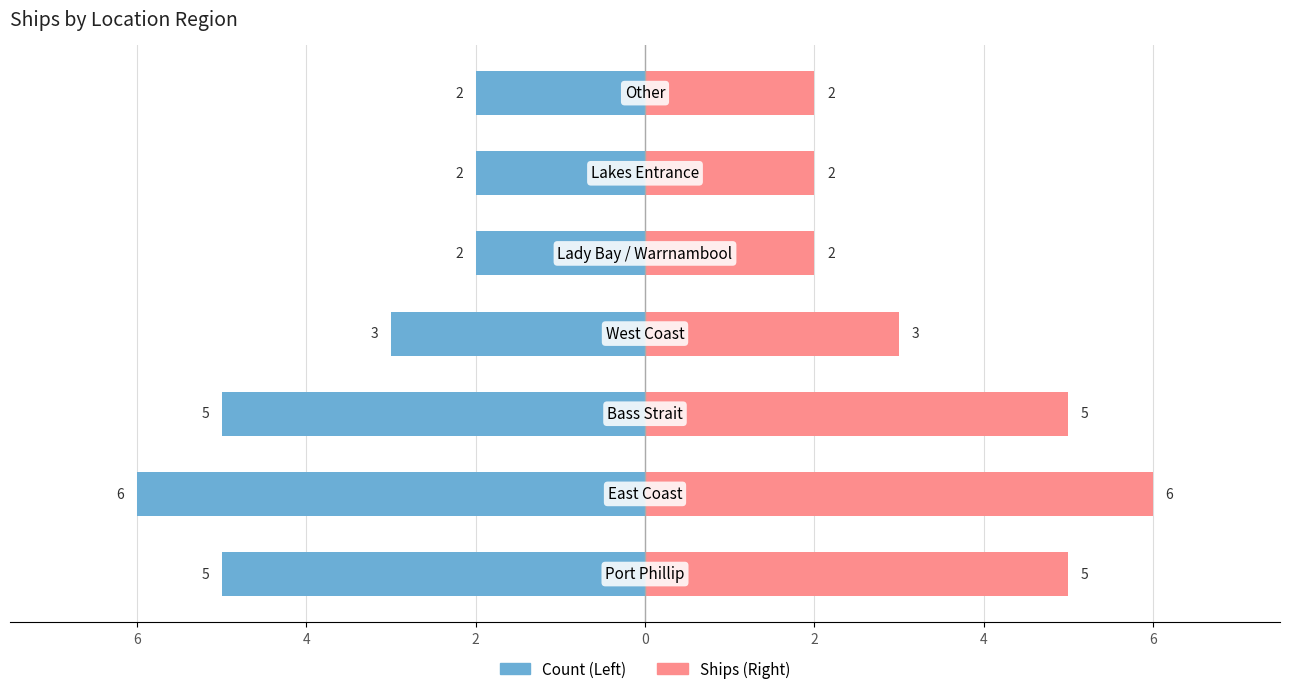

Reading left to right, transcribe all the data shown in this chart.

Count (Left): 6=-5	4=-6	2=-5	0=-3	2=-2	4=-2	6=-2
Count (Right): 6=5	4=6	2=5	0=3	2=2	4=2	6=2